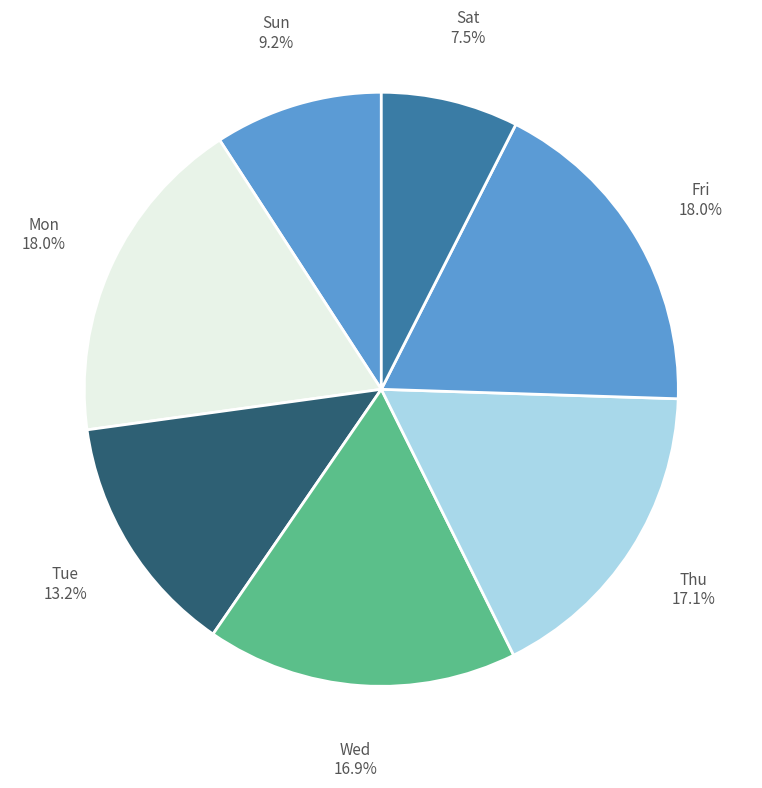

What portion of the pie excludes Sat?

92.5%